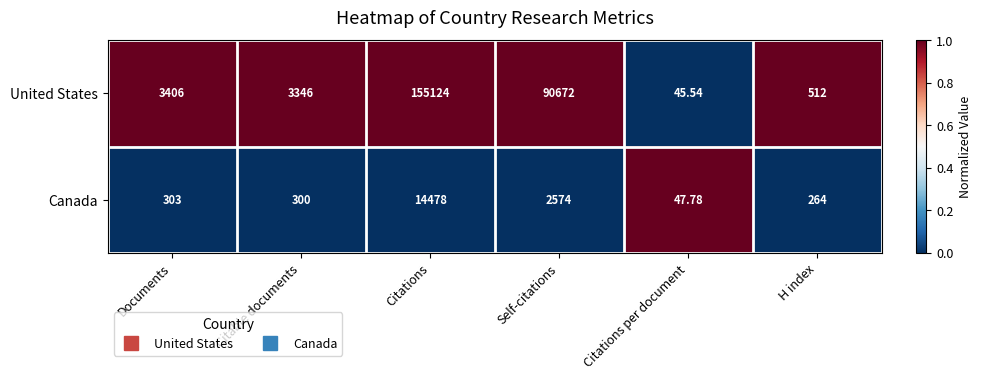

At which label does Canada reach its peak?

Citations